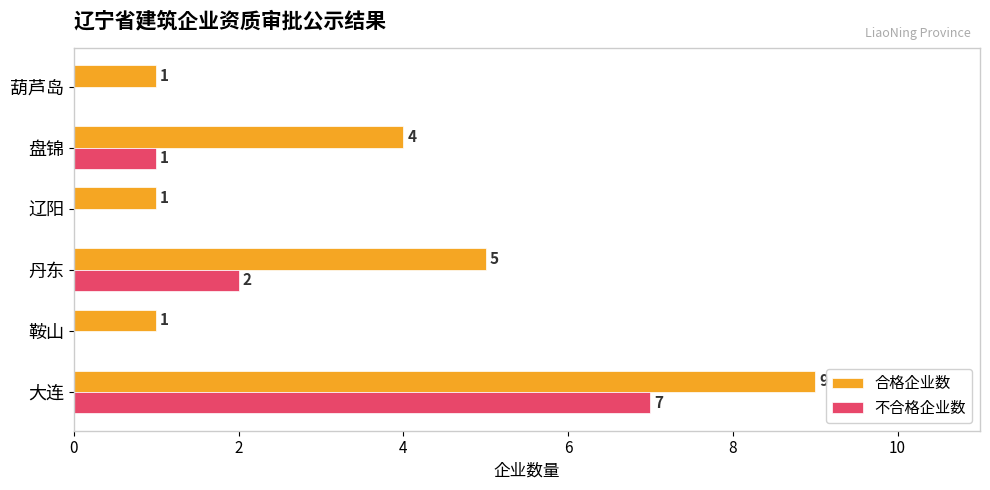

Where is 不合格企业数 nearest to the value 3?

丹东